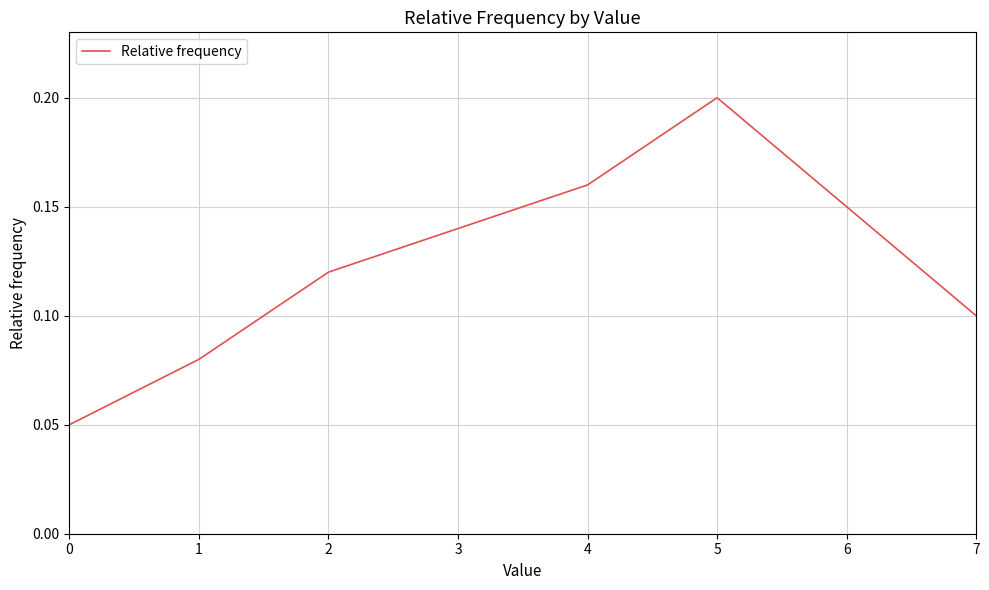

Rank the categories by value from lowest to highest.

0, 1, 7, 2, 3, 6, 4, 5